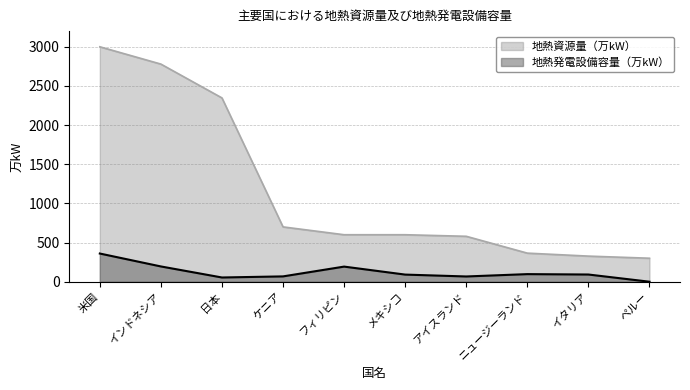

What is the total value across all series at ニュージーランド?

462